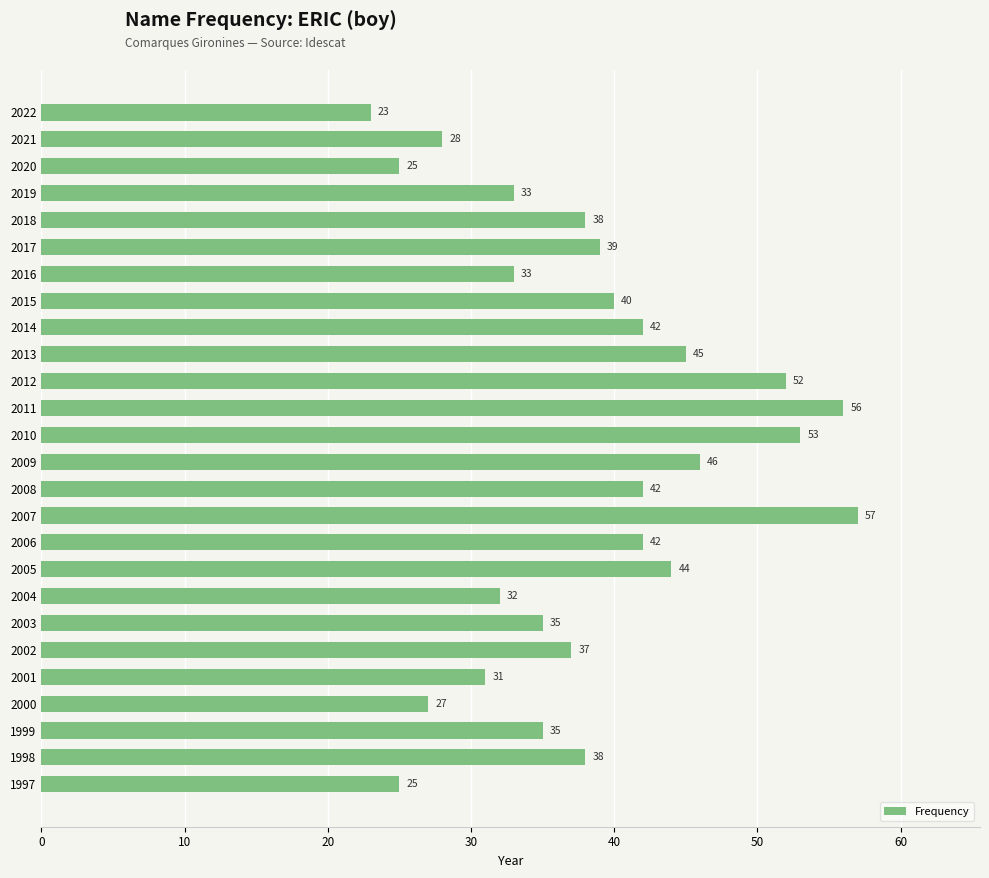

What is the approximate value at 2008?

42